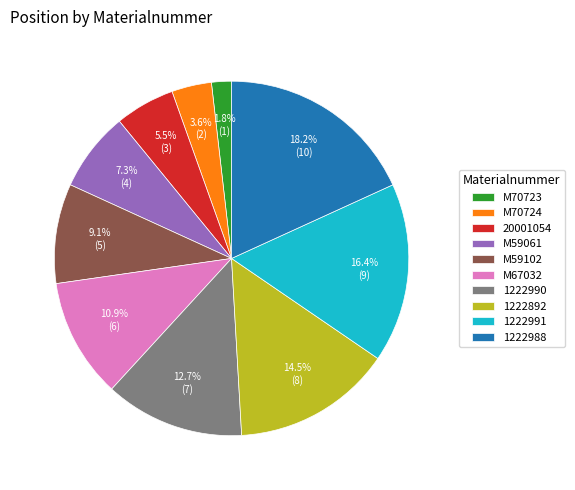

To the nearest percent, what percentage of the pie is M59102?

9%